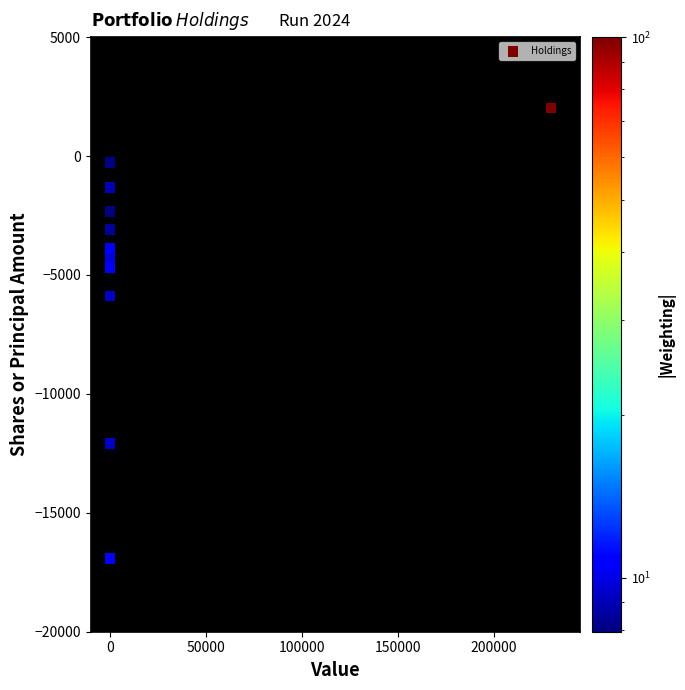

What Y value in the scatter plot is closest to -7449?

-5887